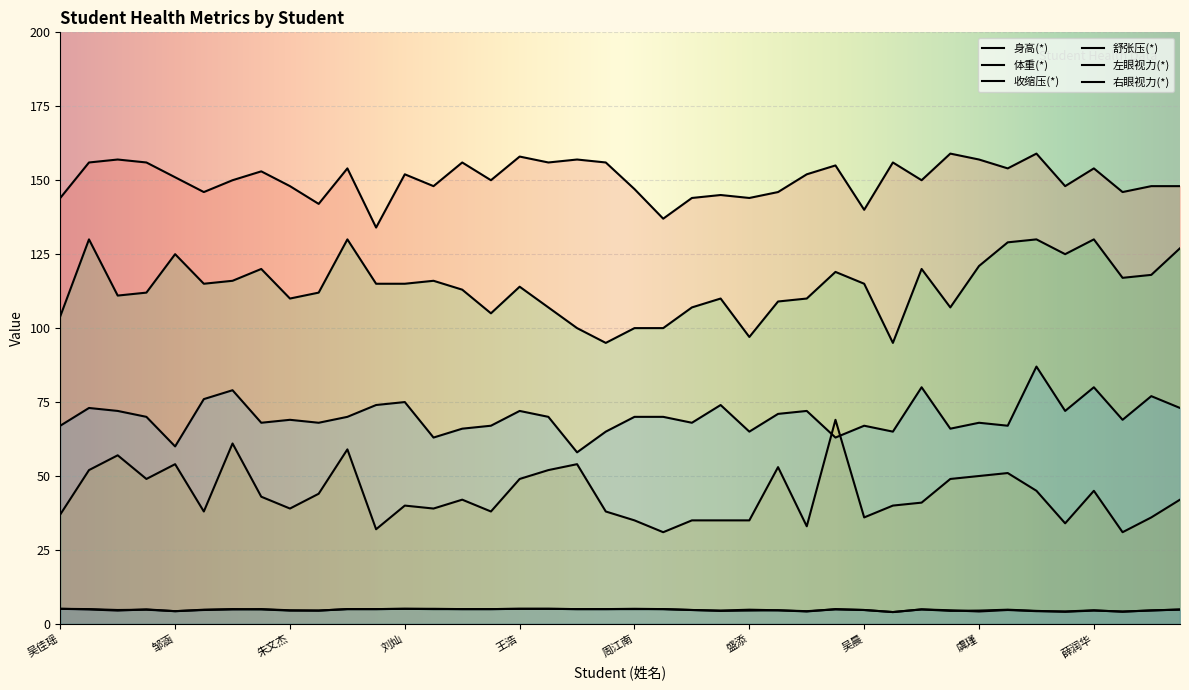

True or false: 体重(*) and 左眼视力(*) intersect in this chart.

False